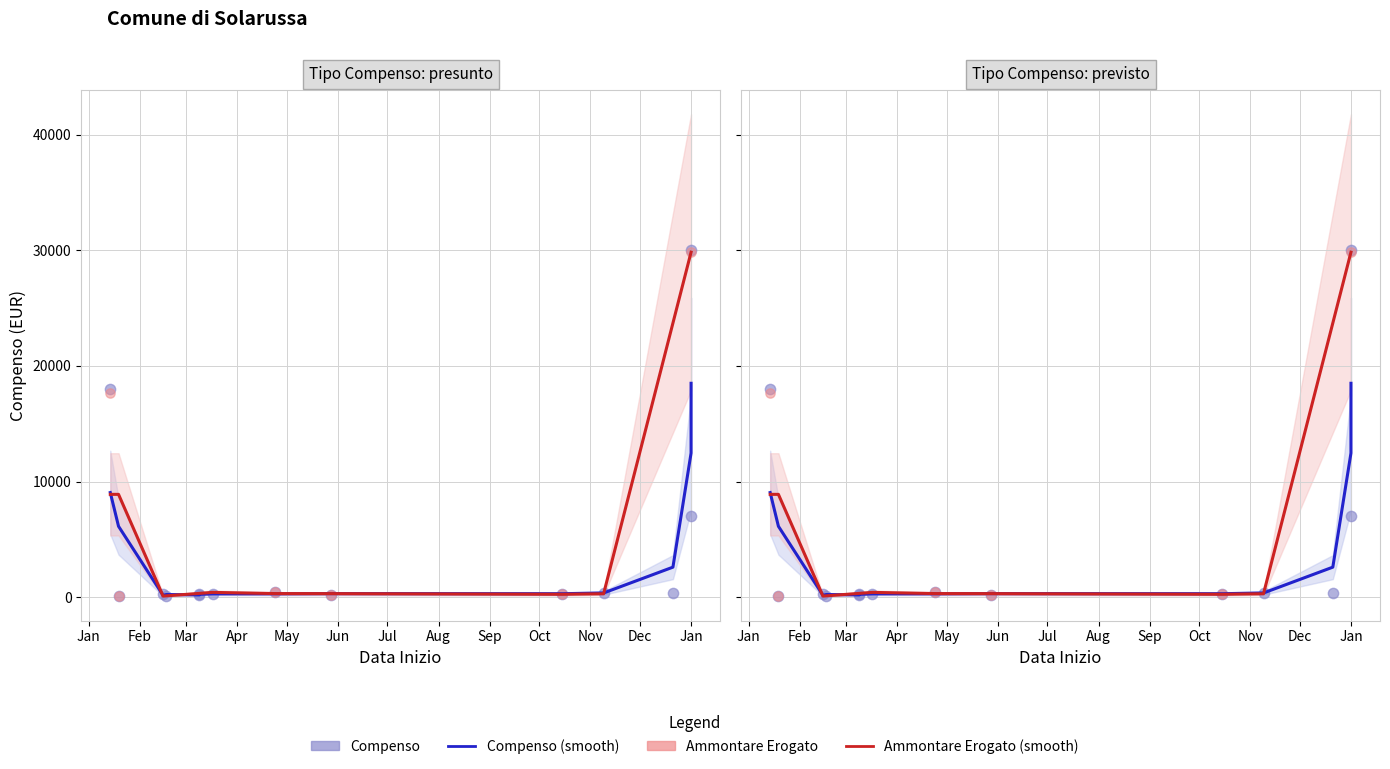

Which series has the largest Y range (max minus min)?

Compenso